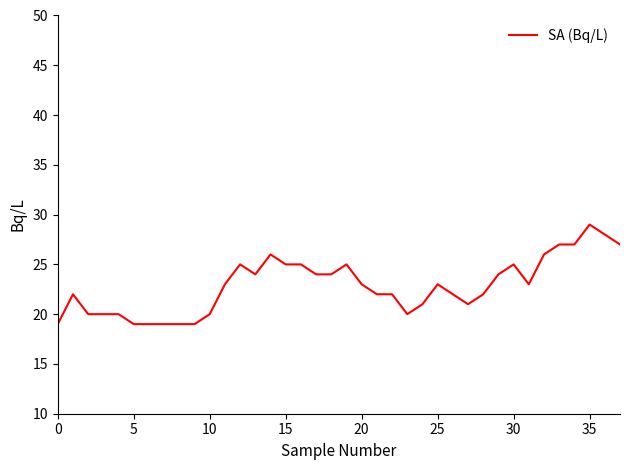

What is the minimum value shown in the chart?

19